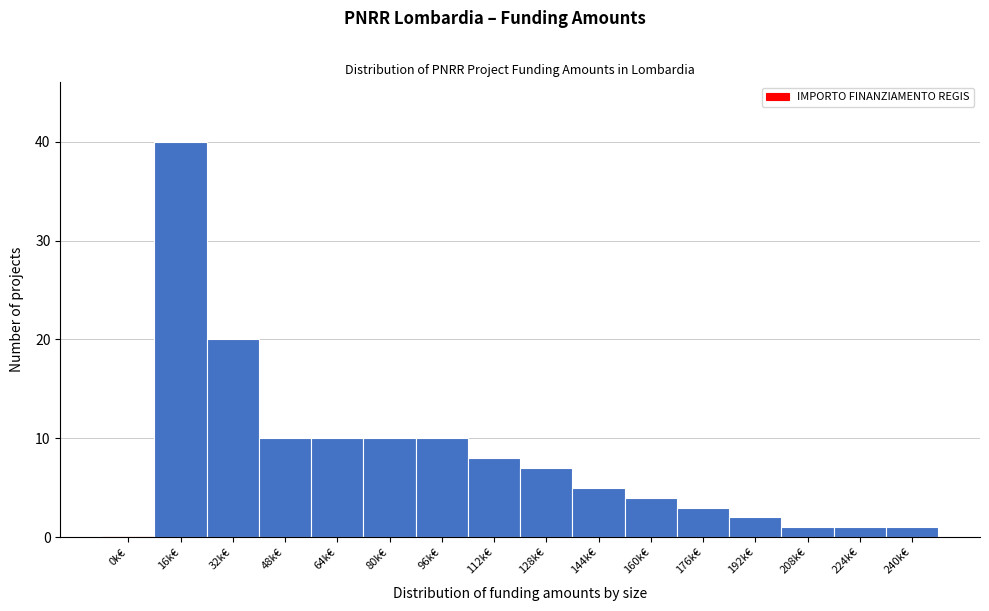

Reading left to right, list all the values displayed in this chart.

0k€=0	16k€=40	32k€=20	48k€=10	64k€=10	80k€=10	96k€=10	112k€=8	128k€=7	144k€=5	160k€=4	176k€=3	192k€=2	208k€=1	224k€=1	240k€=1